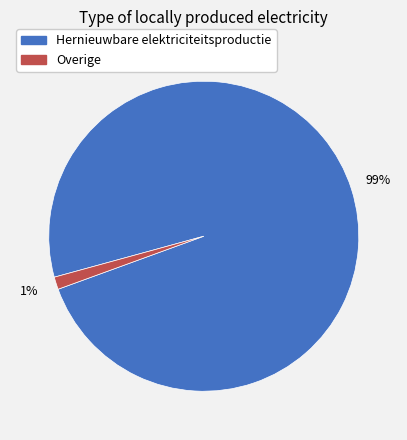

Does any single category account for the majority?

Yes